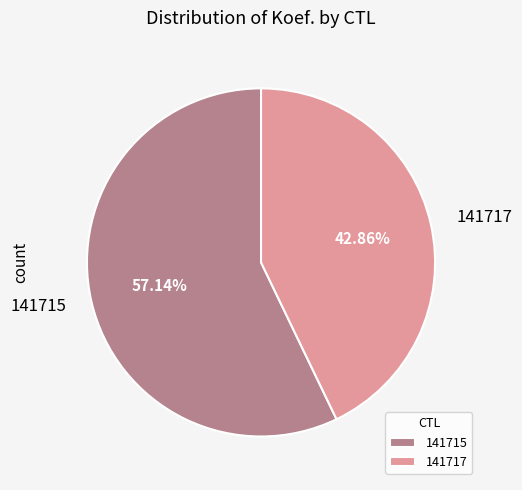

Rank the categories by value from highest to lowest.

141715, 141717